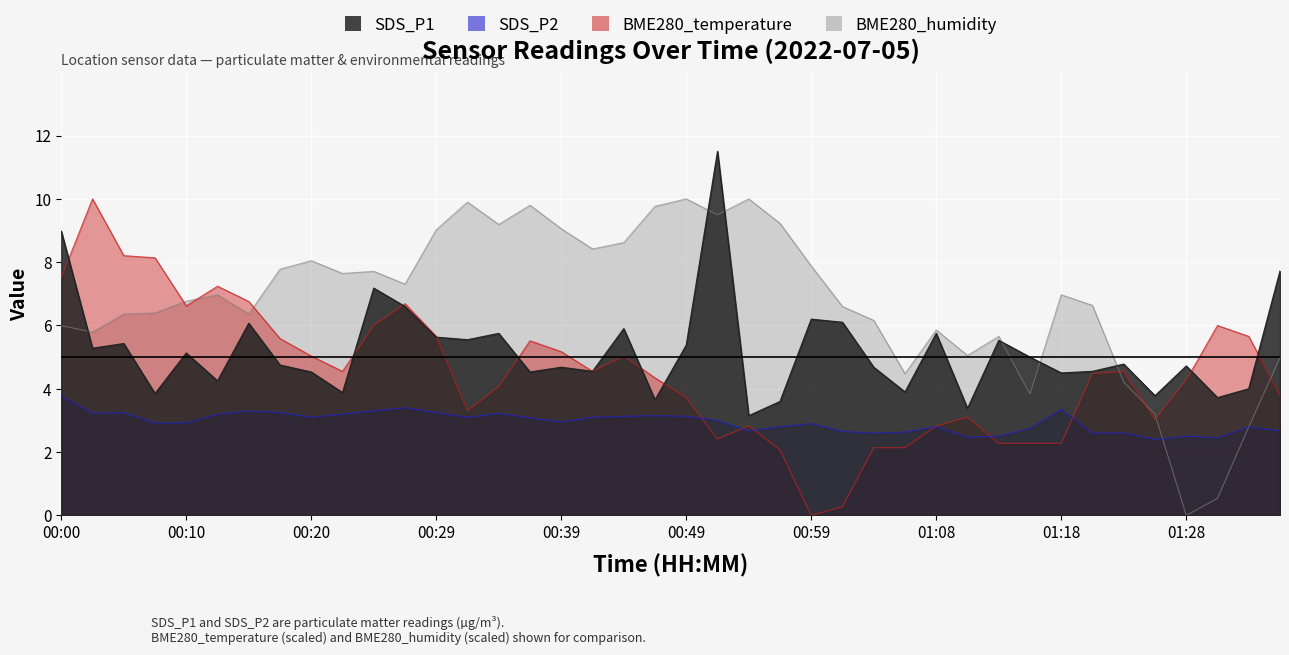

List the series in order of their overall mean, lowest first.

SDS_P2, BME280_temperature, SDS_P1, BME280_humidity